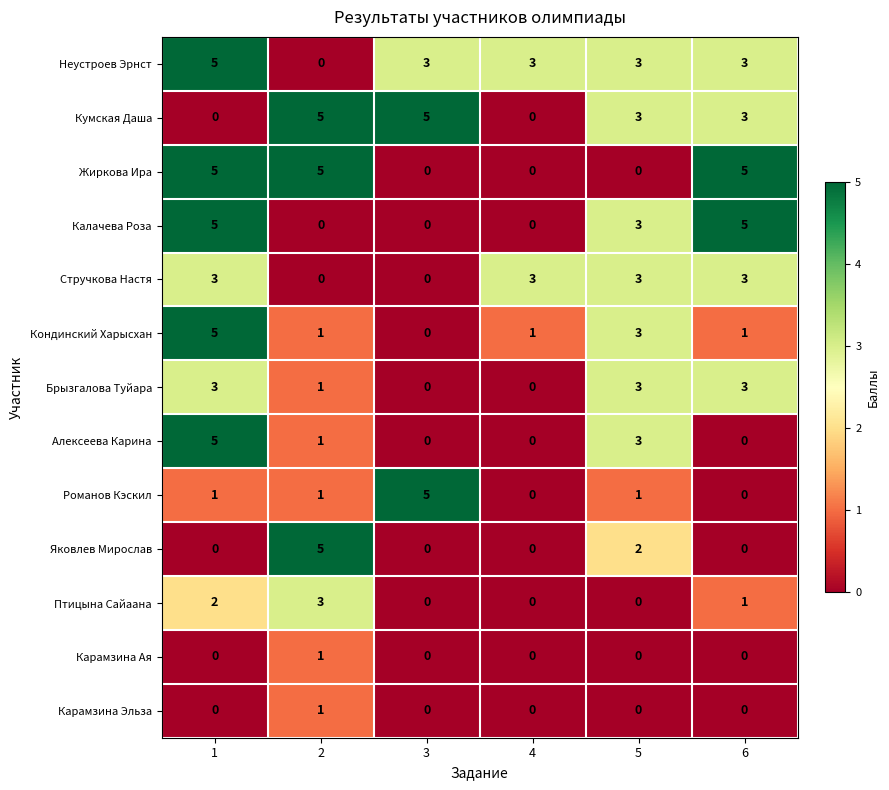

What is the sum of all Кондинский Харысхан values?

11